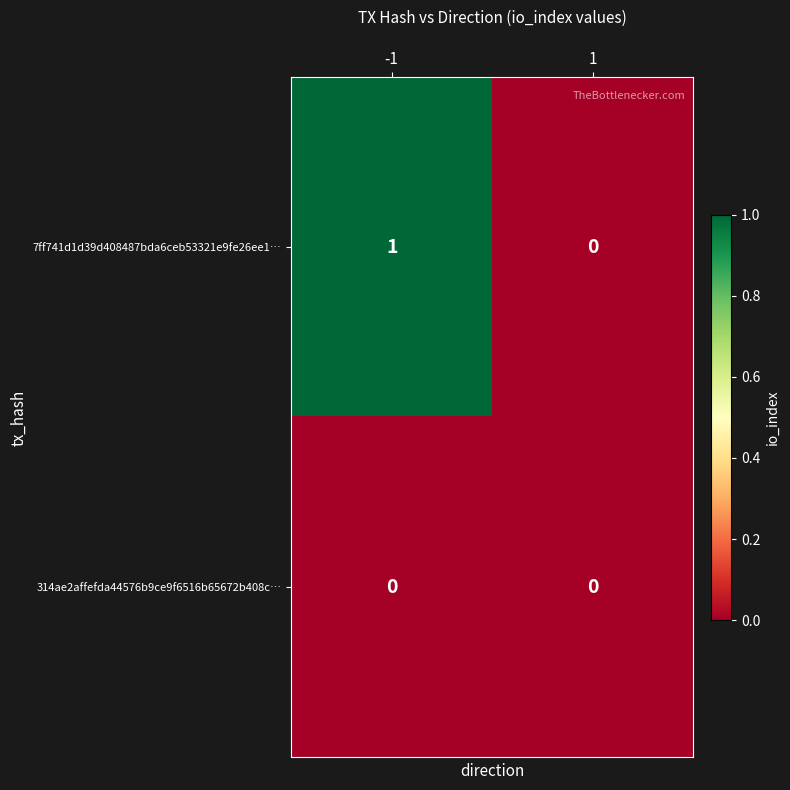

Which series has the largest total across all categories?

7ff741d1d39d408487bda6ceb53321e9fe26ee1…